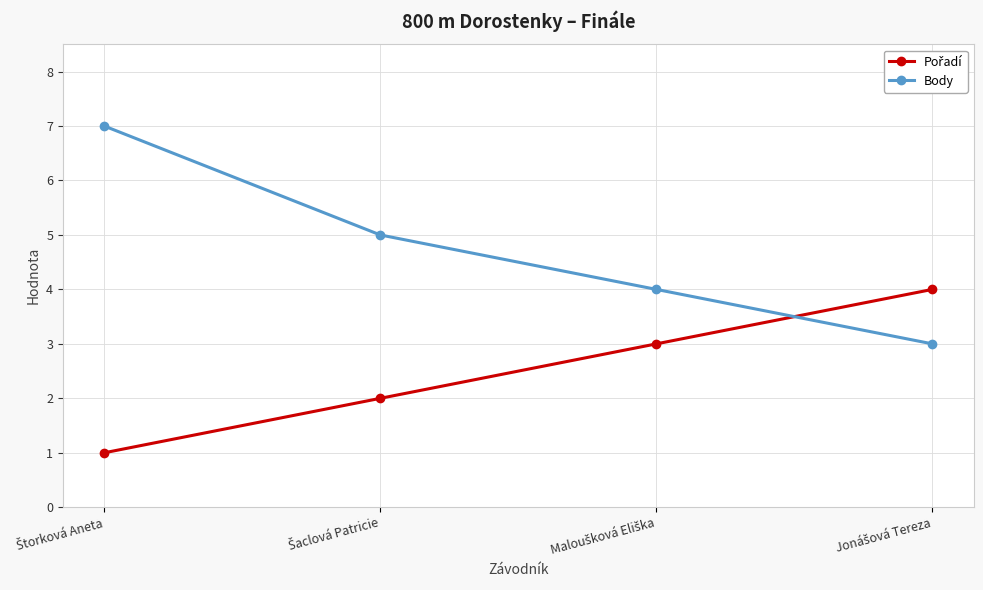

Which series has the largest total across all categories?

Body